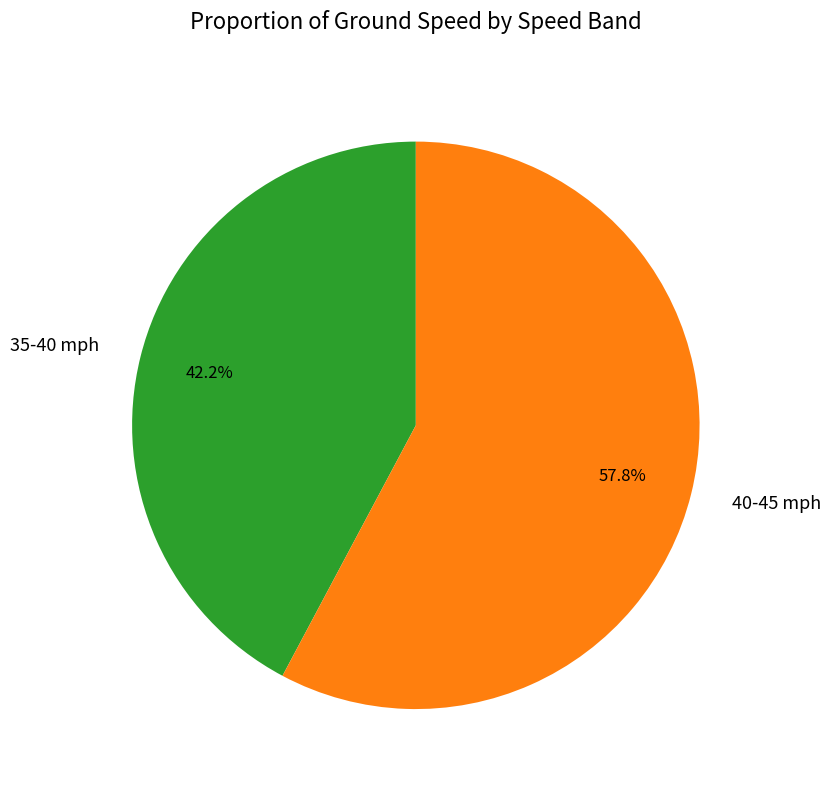

Which slice is the smallest?

35-40 mph